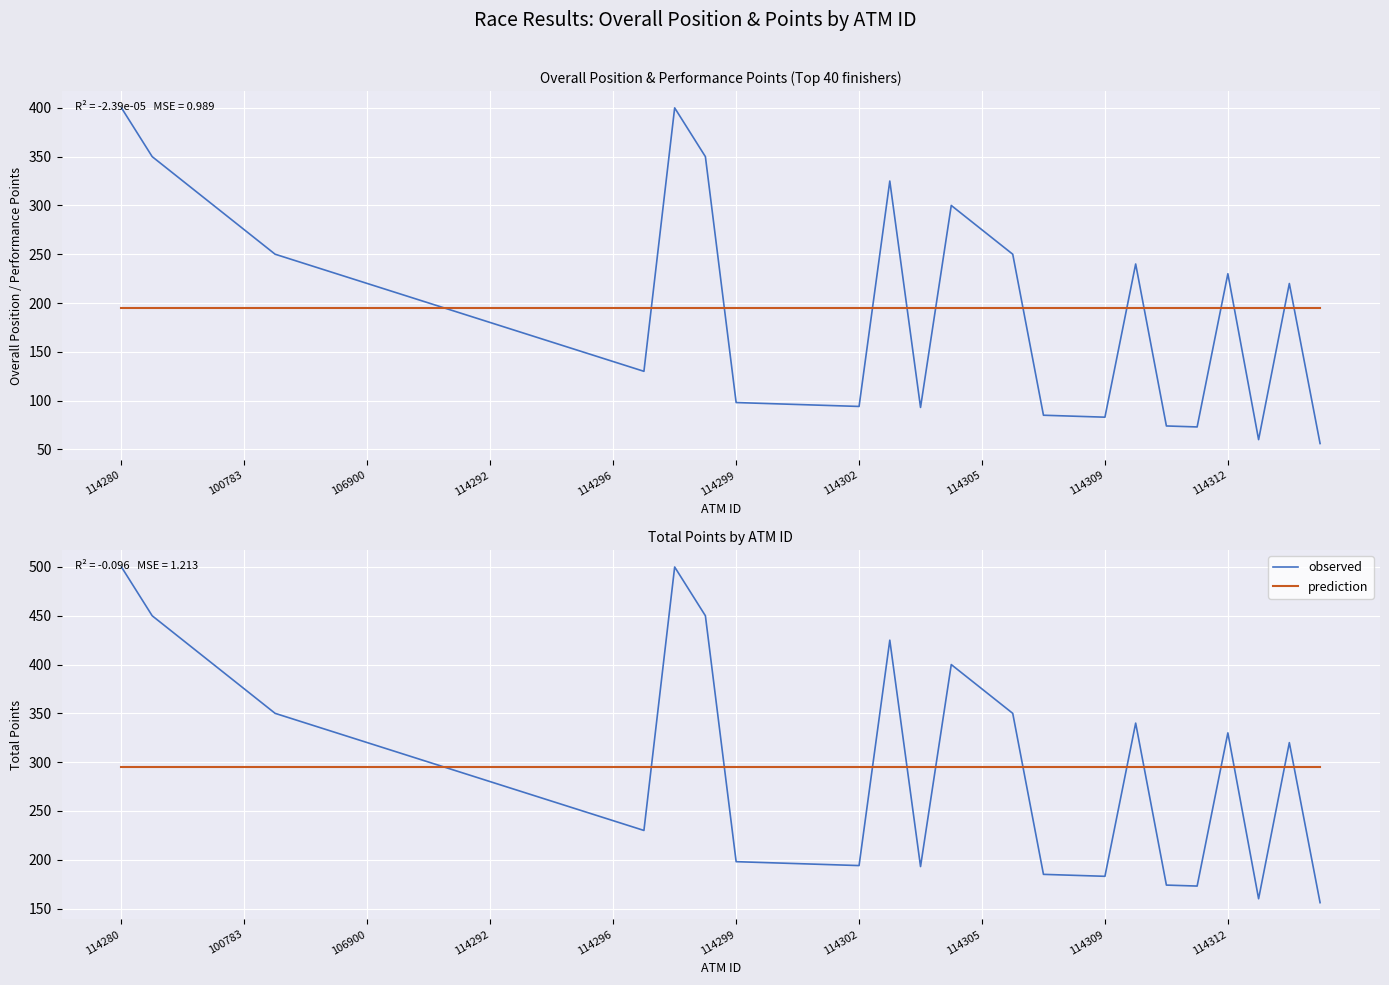

What is the value of the prediction point at the 26th from the left?

294.9